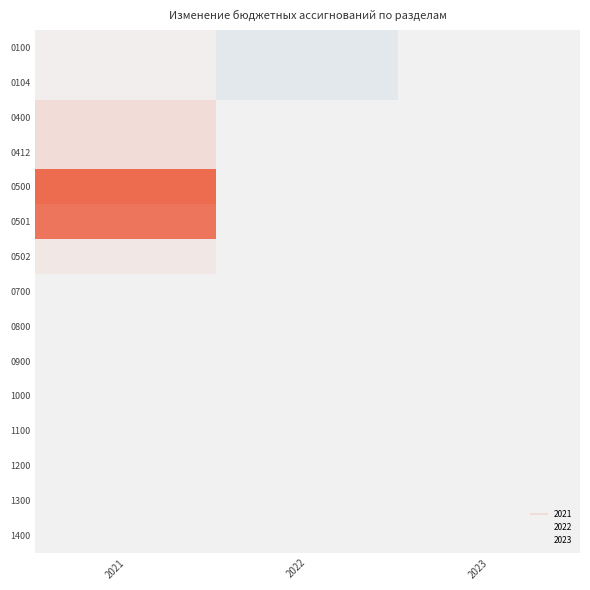

At which category is the sum across all series the highest?

2021